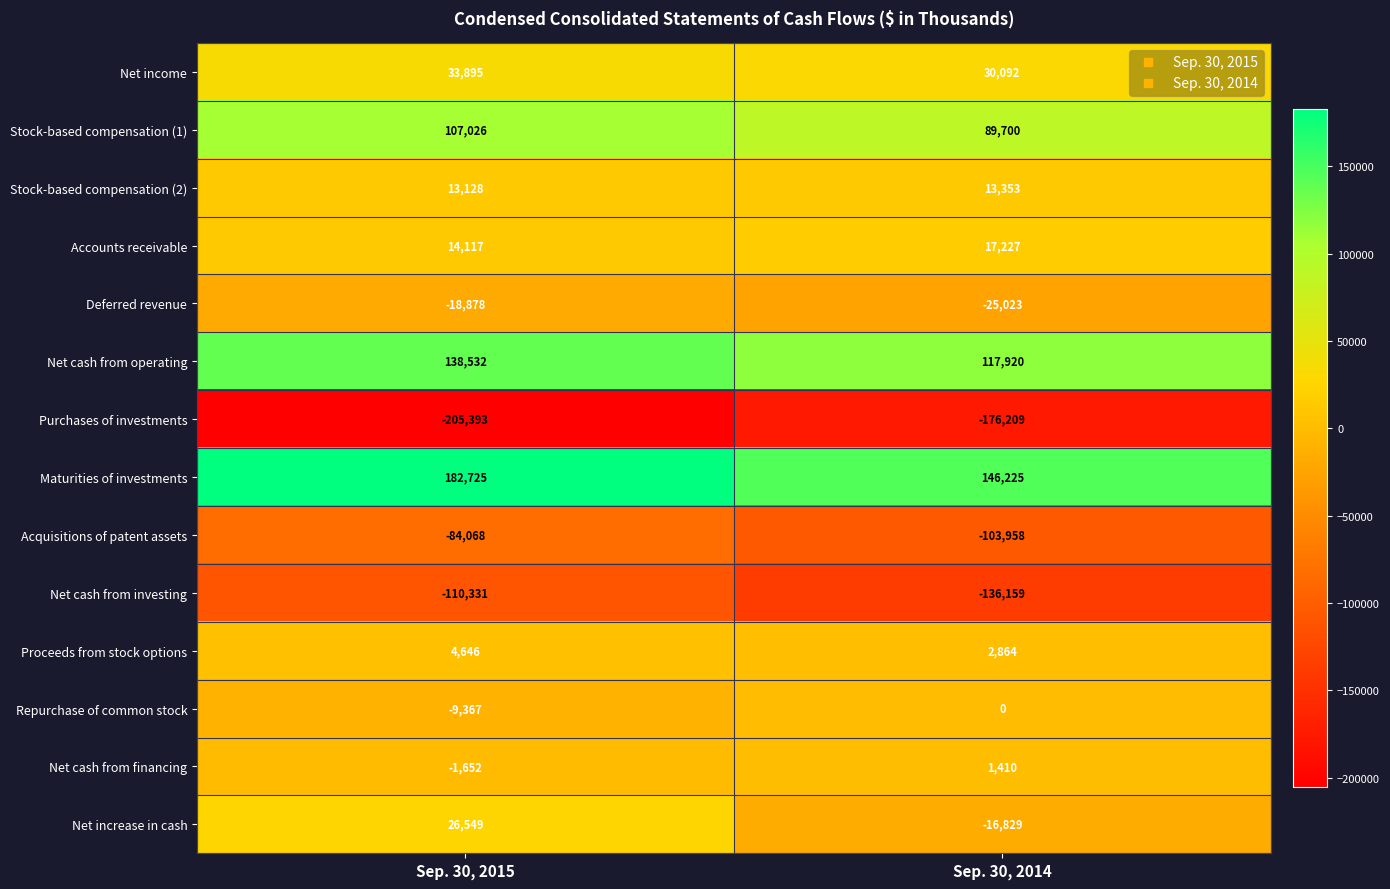

Which series has the widest spread of values?

Net increase in cash